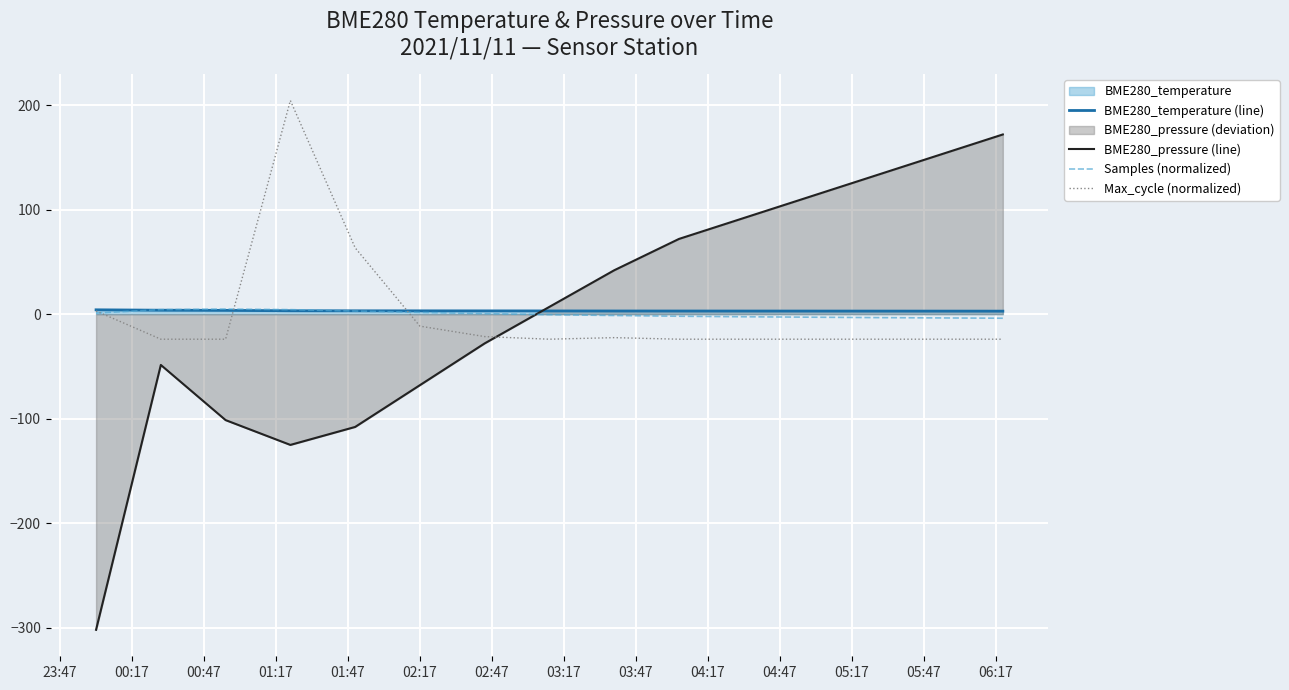

What is the smallest value displayed?

-302.2